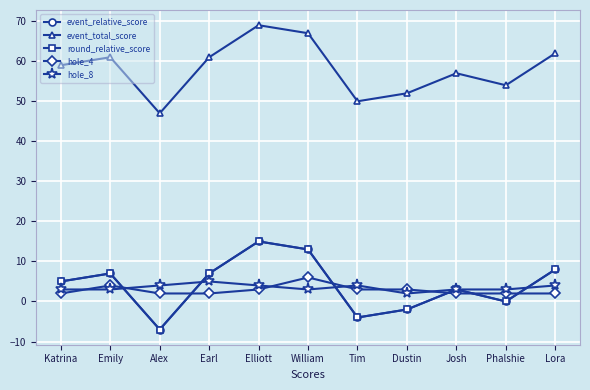

Where is the first local maximum for event_relative_score?

Emily